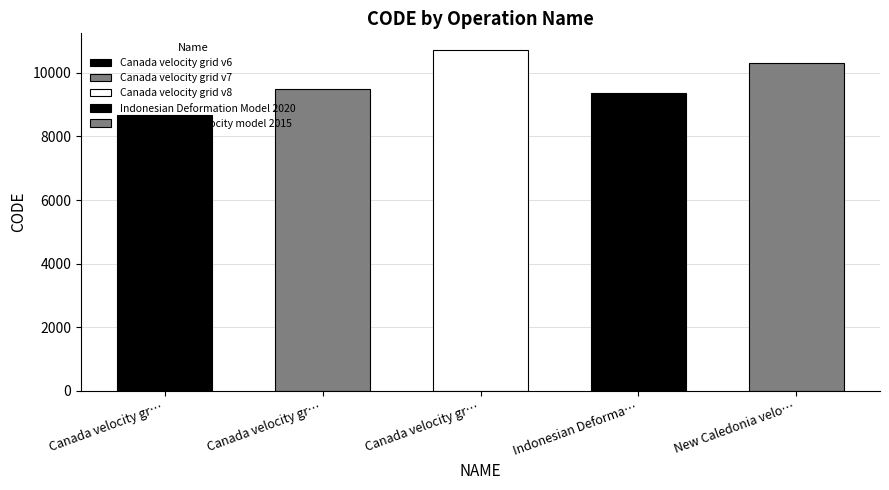

What is the maximum value shown in the chart?

10707